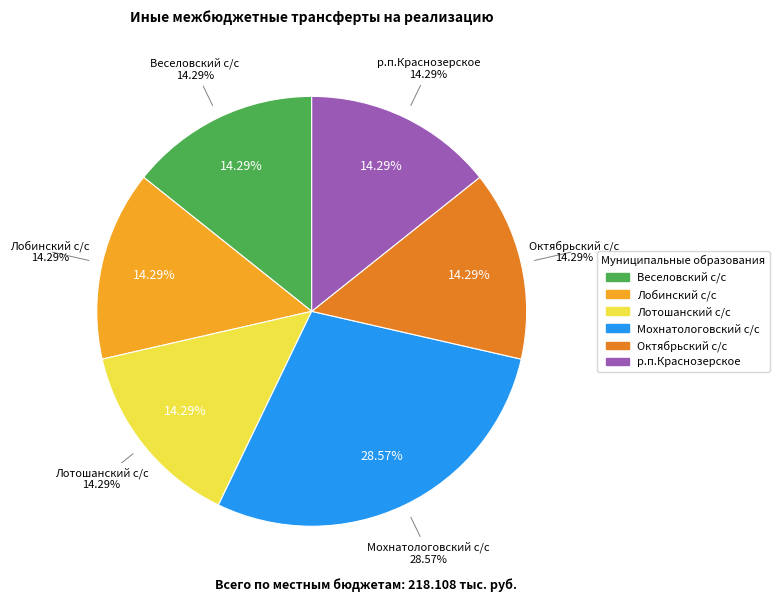

To the nearest percent, what is the average slice percentage?

17%